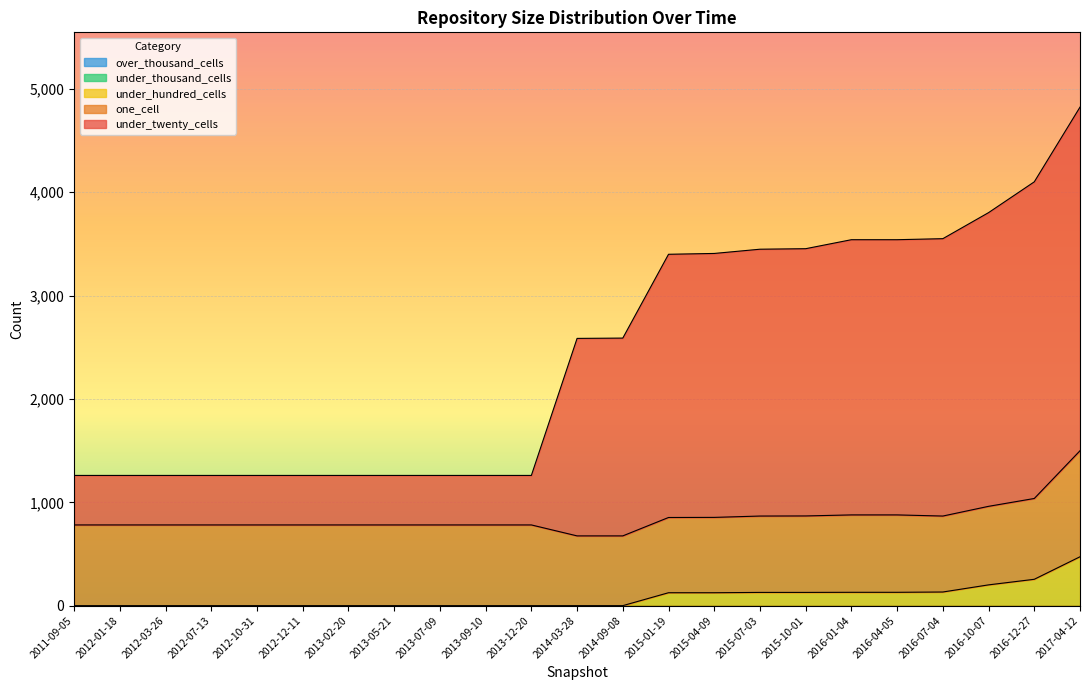

What position from the left is 2015-01-19?

14